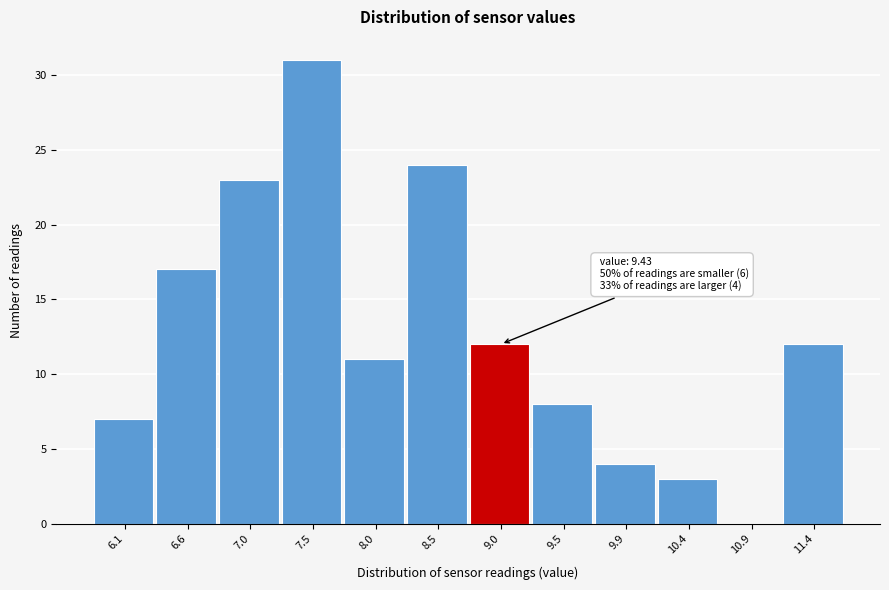

Reading left to right, extract all data points from this chart.

6.1=7	6.6=17	7.0=23	7.5=31	8.0=11	8.5=24	9.0=12	9.5=8	9.9=4	10.4=3	10.9=0	11.4=12